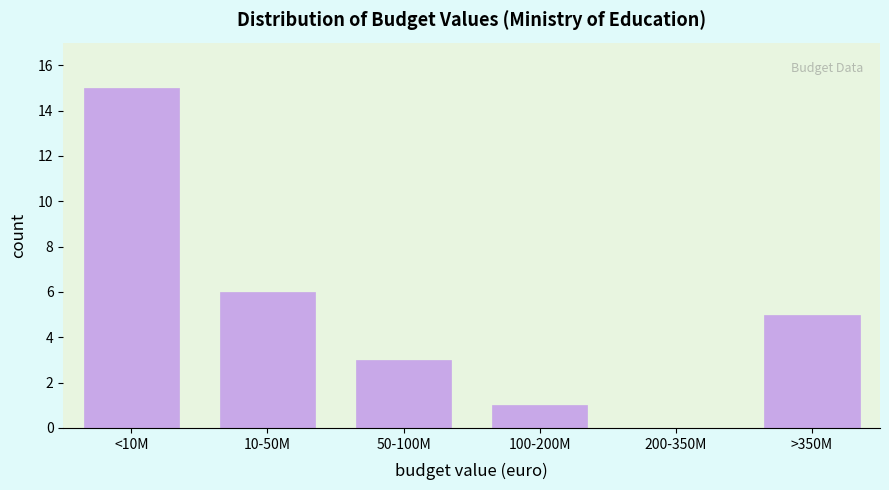

Reading left to right, extract all data points from this chart.

<10M=15	10-50M=6	50-100M=3	100-200M=1	200-350M=0	>350M=5